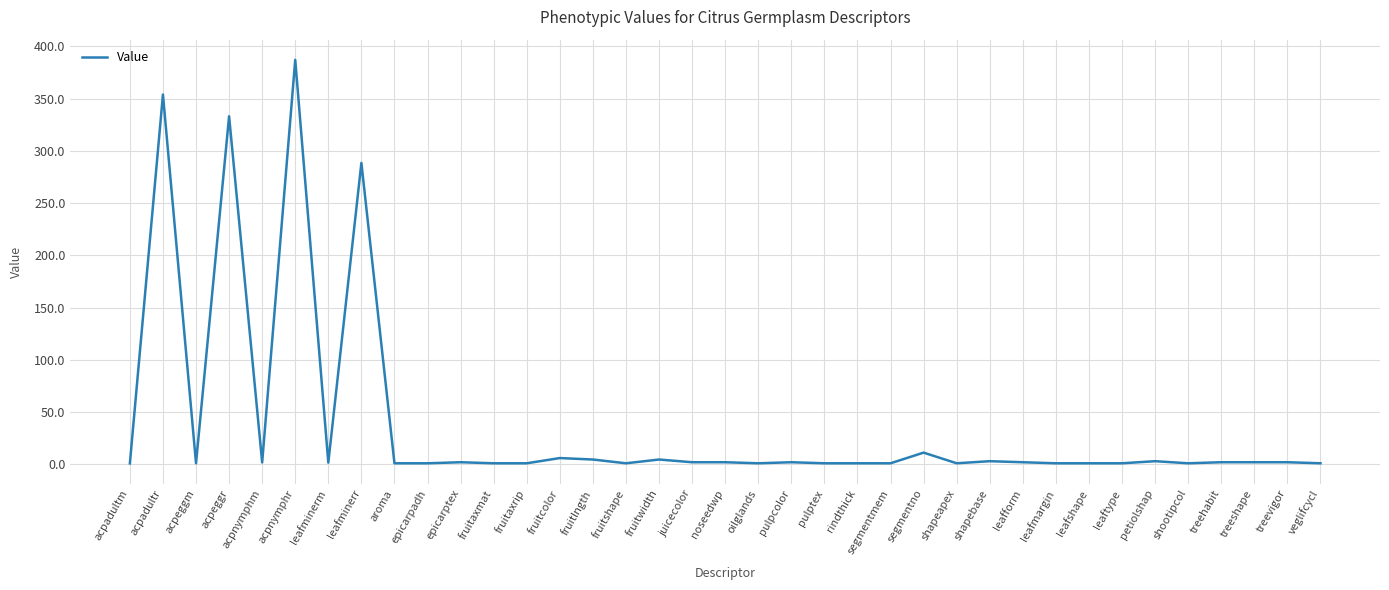

What is the minimum value shown in the chart?

0.9